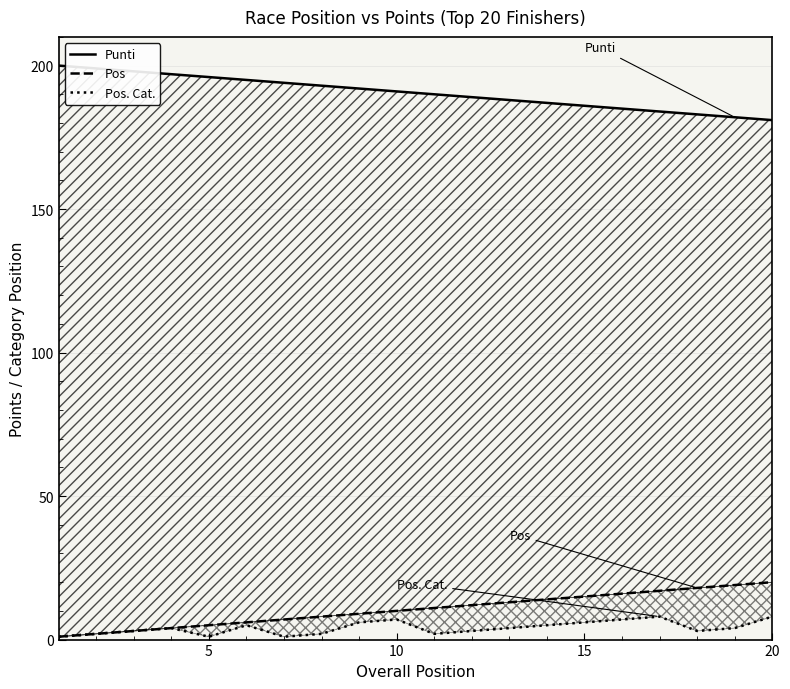

True or false: Punti and Pos. Cat. intersect in this chart.

False